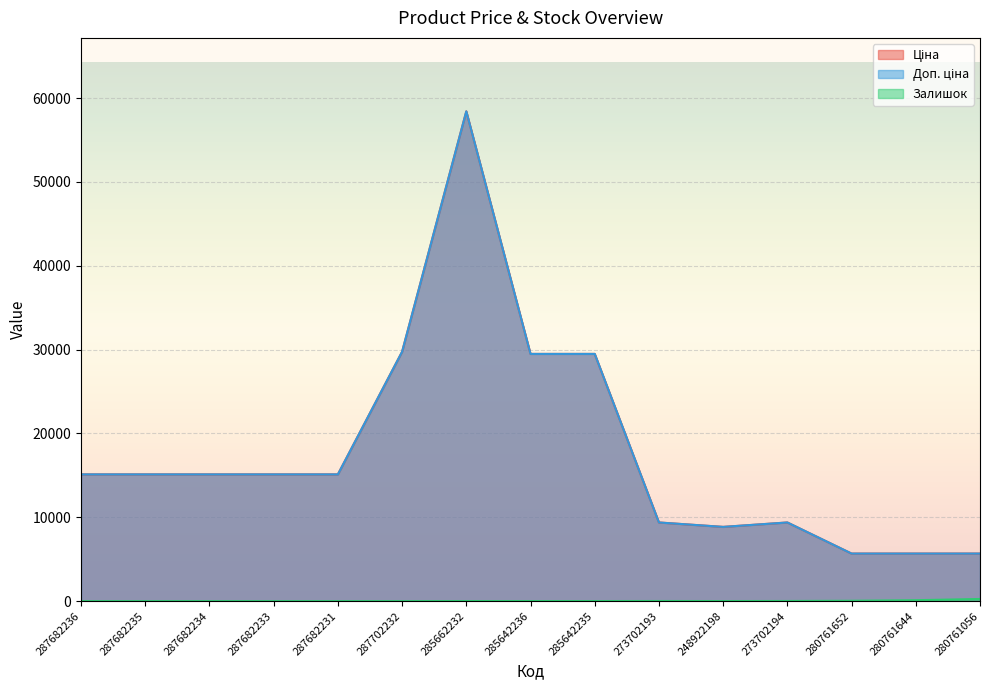

What are all the series names shown in the legend?

Ціна, Доп. ціна, Залишок